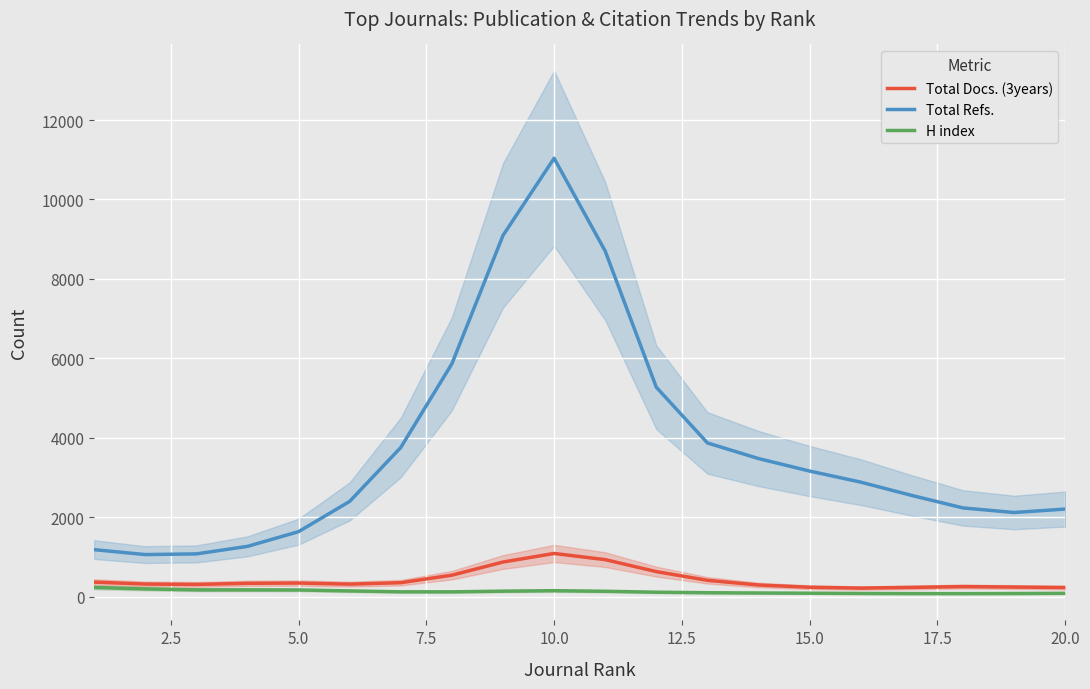

True or false: H index and Total Refs. intersect in this chart.

False